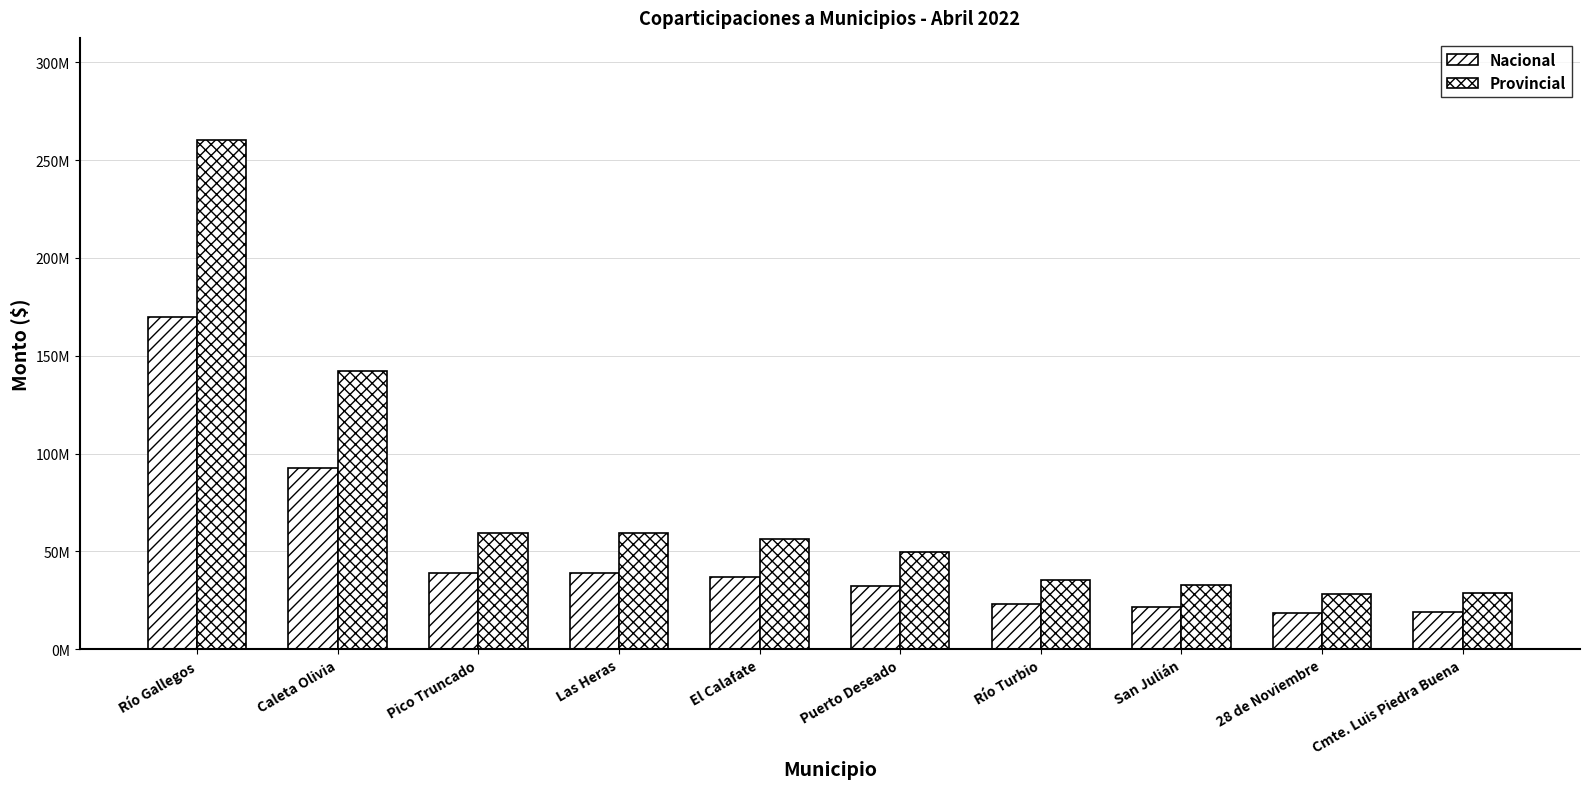

What is the value of the Provincial bar at the 5th from the left?

56281079.7